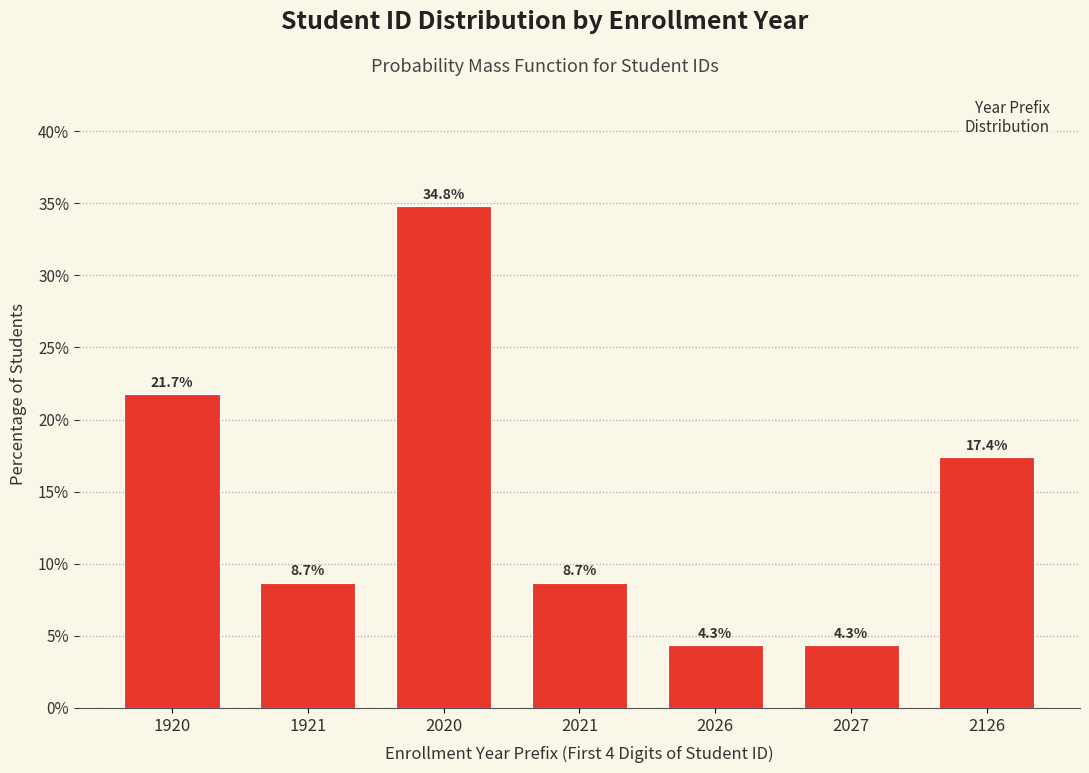

Reading left to right, transcribe all the data shown in this chart.

1920=21.7	1921=8.7	2020=34.8	2021=8.7	2026=4.3	2027=4.3	2126=17.4